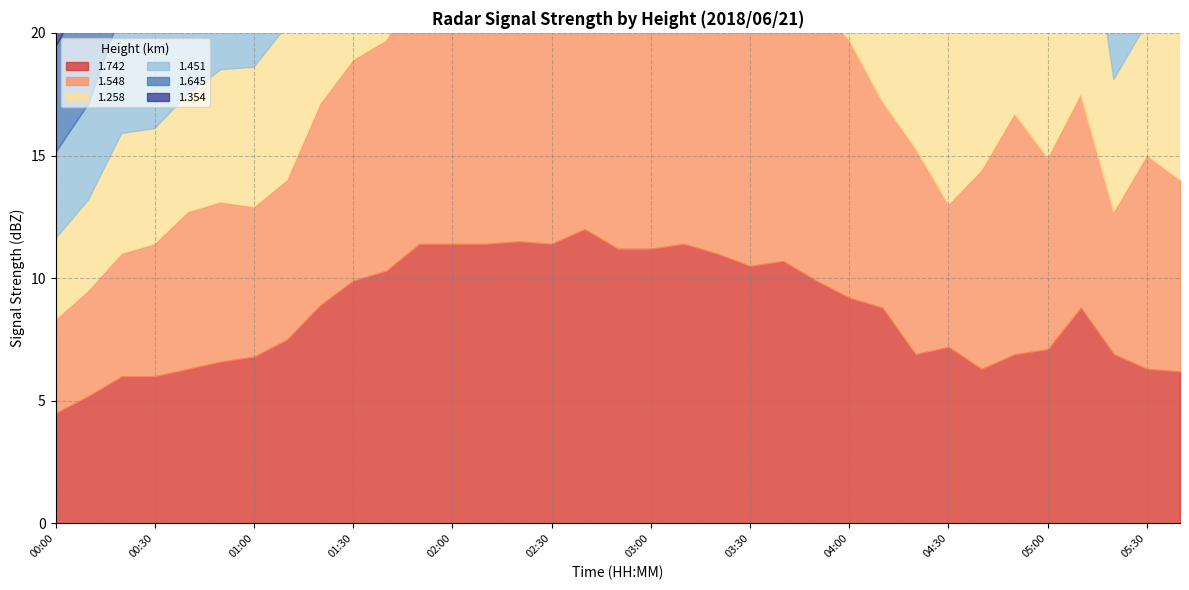

Which label corresponds to the smallest value in the chart?

00:00